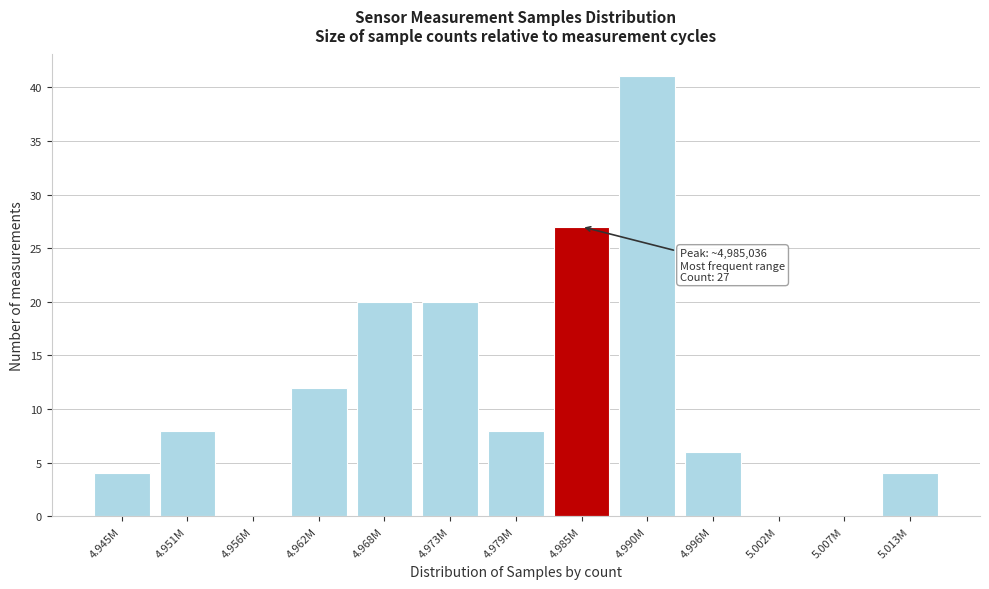

Reading right to left, transcribe all the data shown in this chart.

5.013M=4	5.007M=0	5.002M=0	4.996M=6	4.990M=41	4.985M=27	4.979M=8	4.973M=20	4.968M=20	4.962M=12	4.956M=0	4.951M=8	4.945M=4